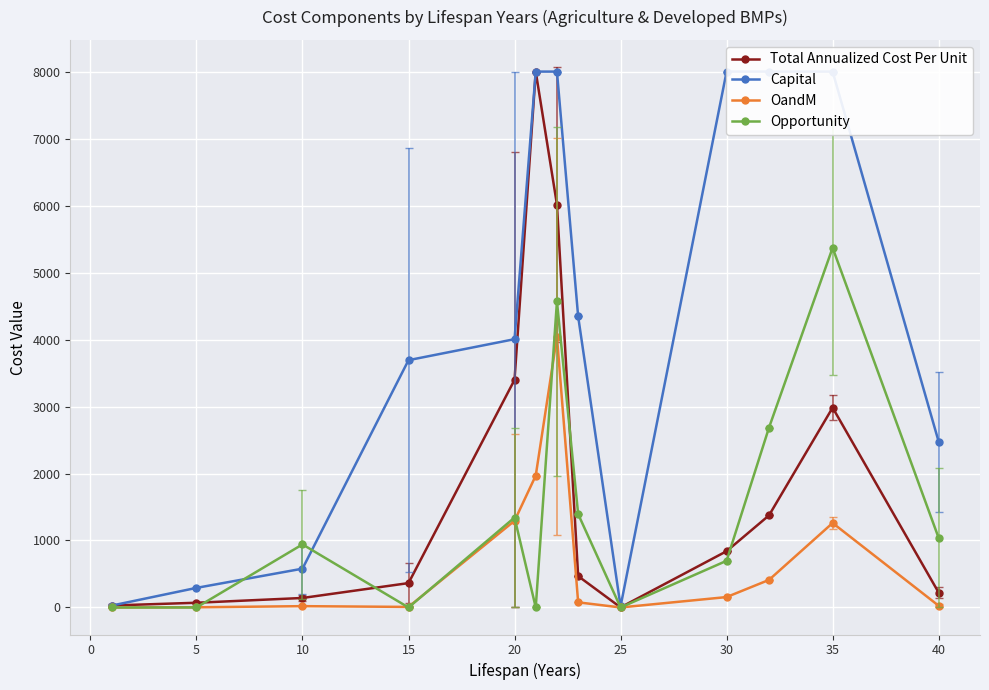

How many positive values does the OandM series have?

12